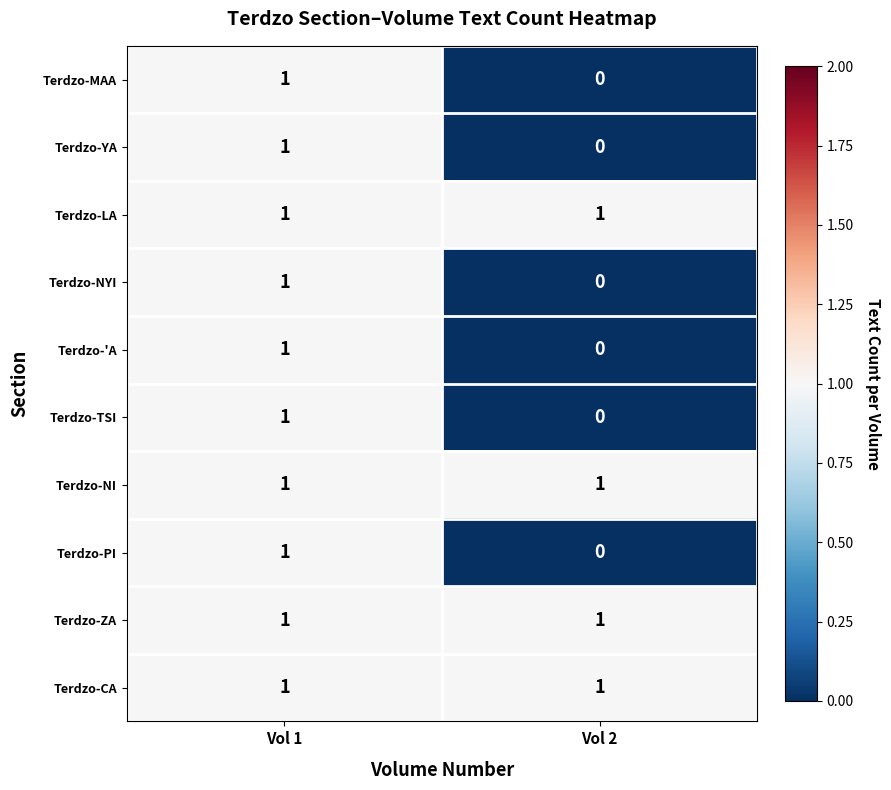

The value of Terdzo-CA at Vol 2 is 1. True or false?

True